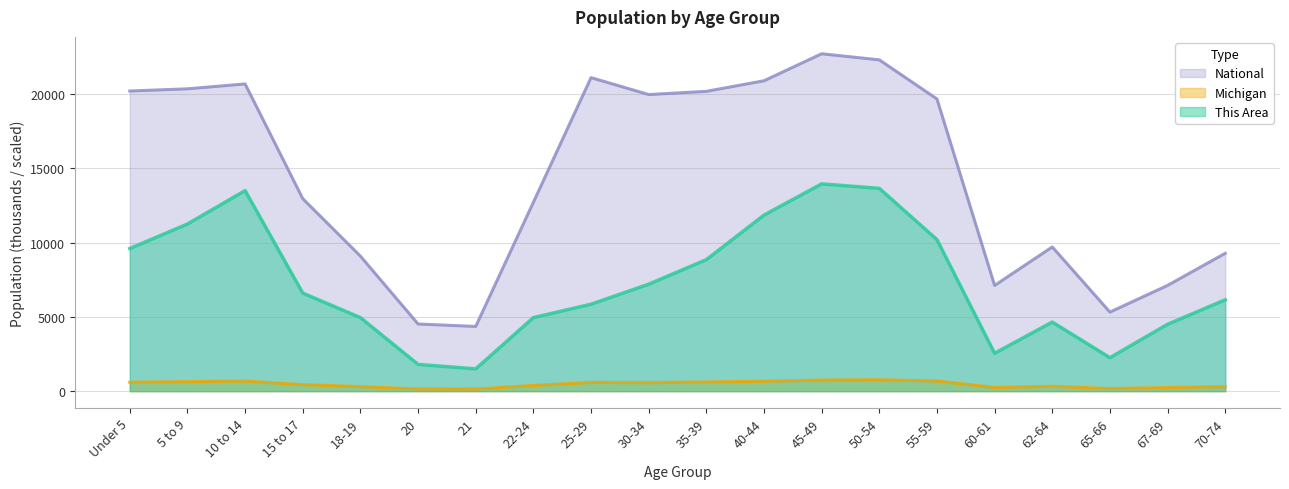

At 67-69, list the series in order from largest to smallest.

National, This Area, Michigan